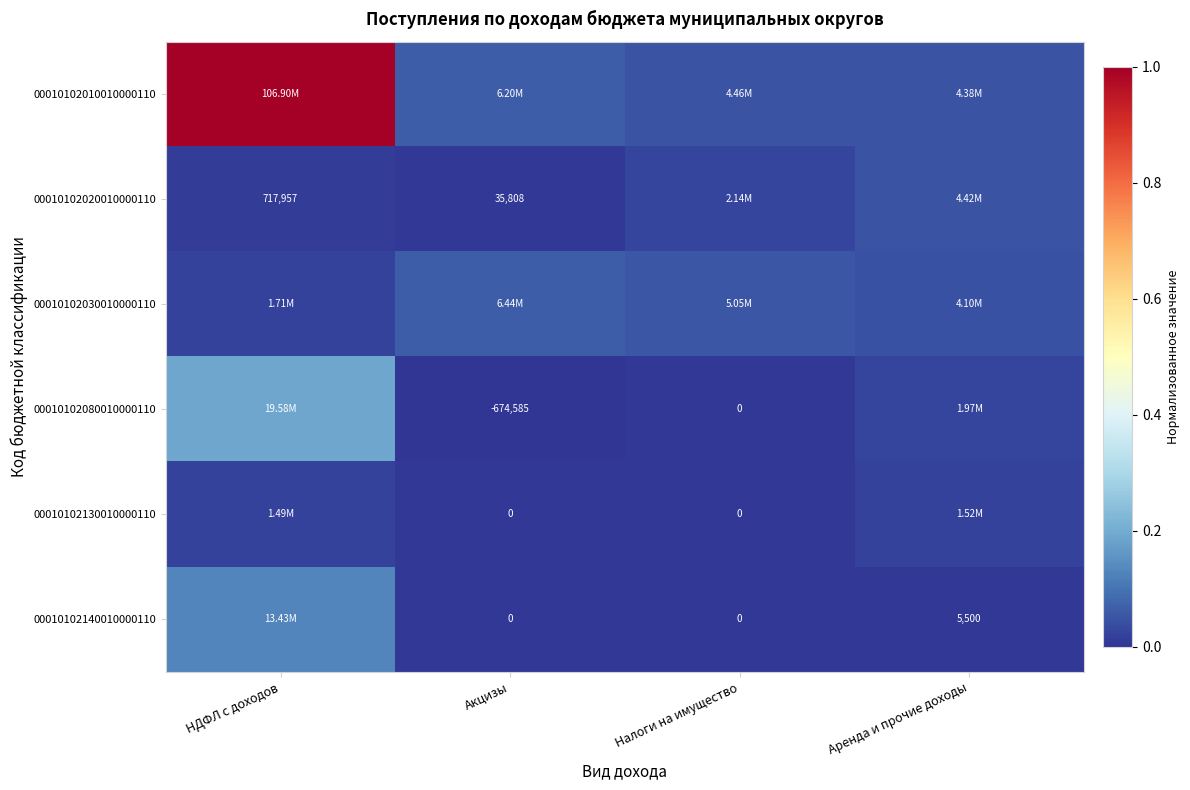

At which category is the sum across all series the highest?

НДФЛ с доходов